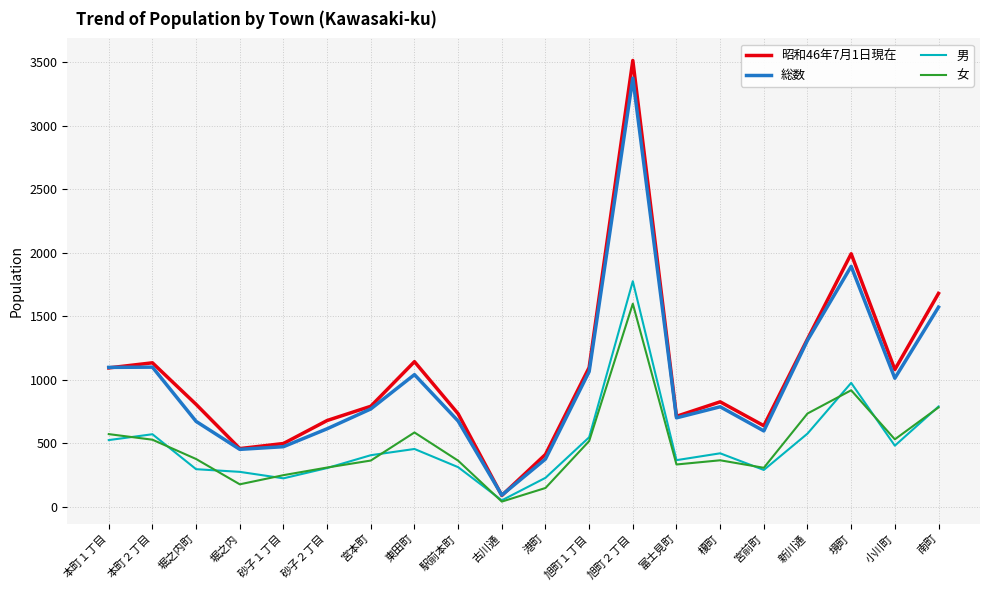

At which category is the sum across all series the highest?

旭町２丁目